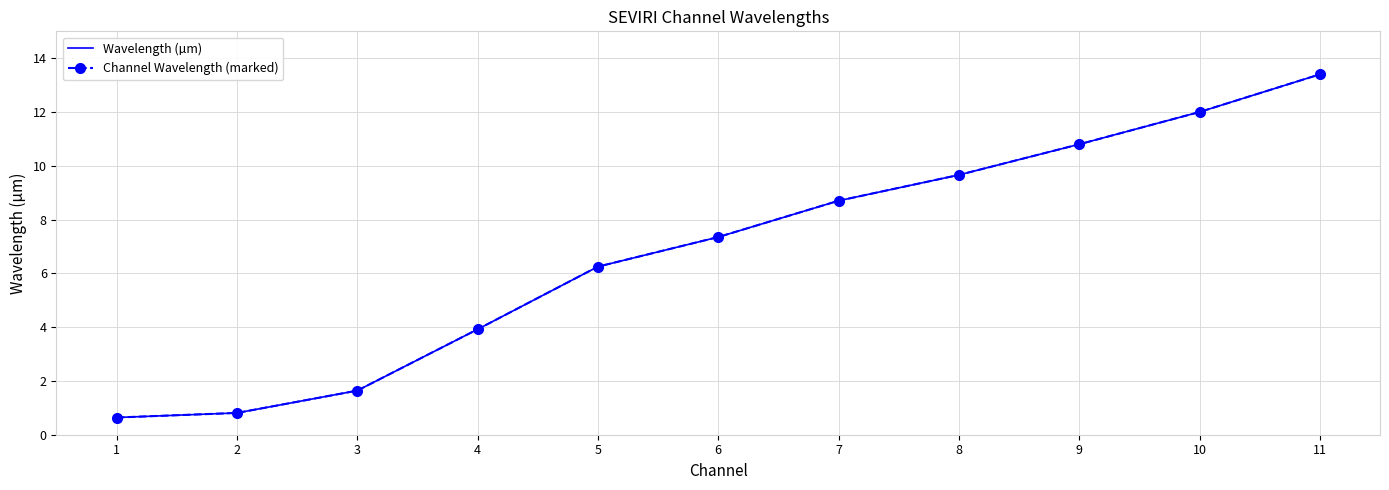

Which series has the largest total across all categories?

Wavelength (µm)